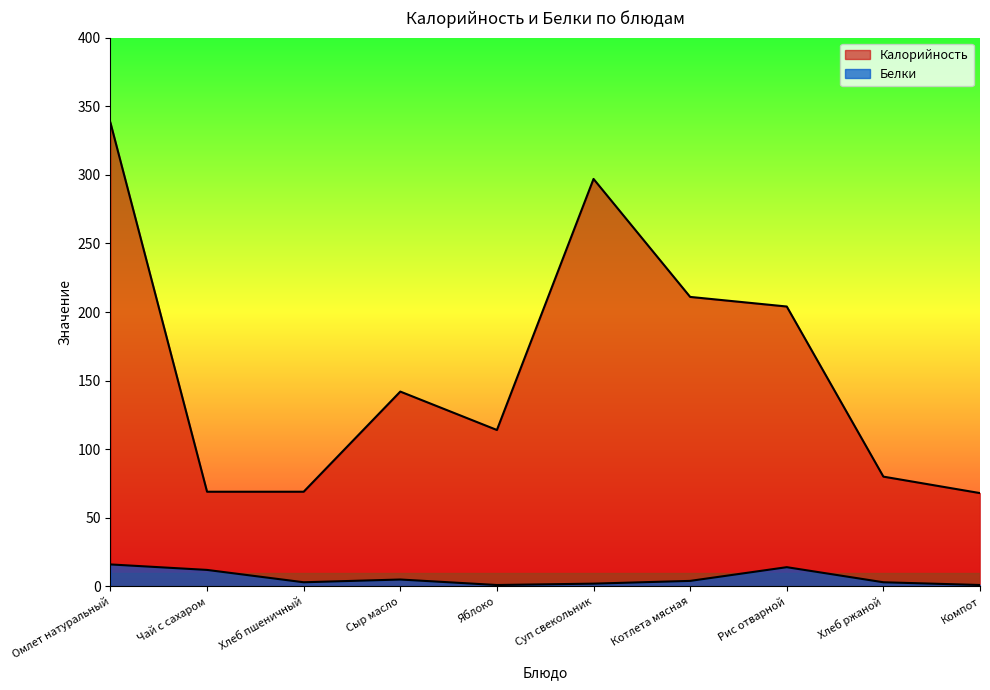

Which category has the highest value in the Белки series?

Омлет натуральный